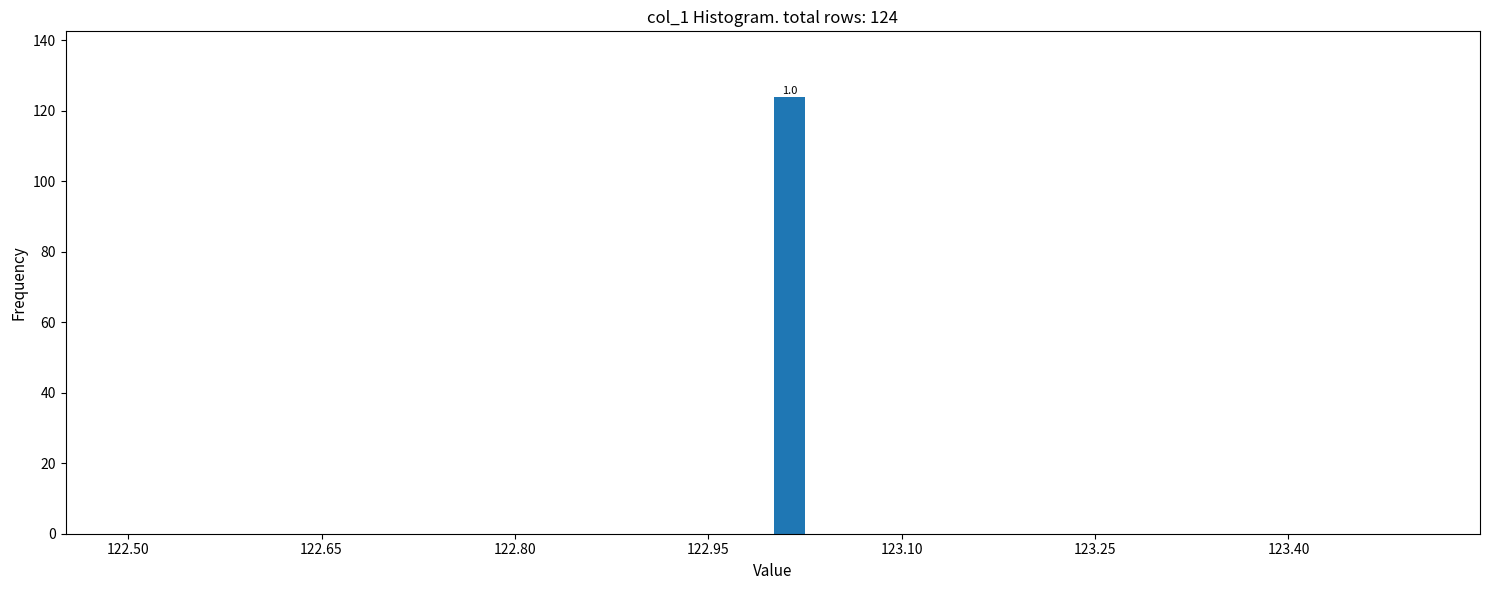

Around what value on the x-axis is the tallest bar? Give the approximate position of its centre, as read against the axis.

123.02